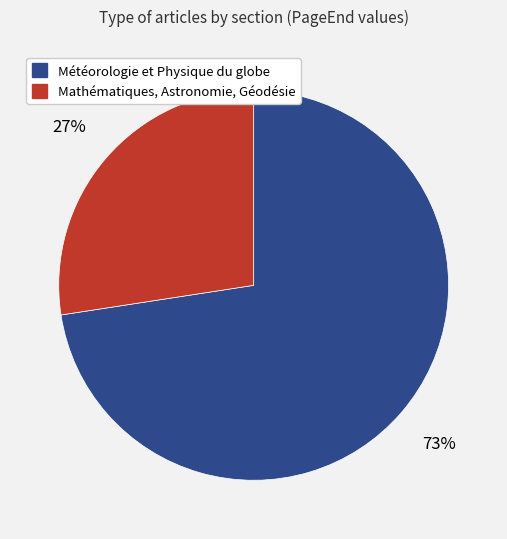

Is Mathématiques, Astronomie, Géodésie the majority of the pie?

No